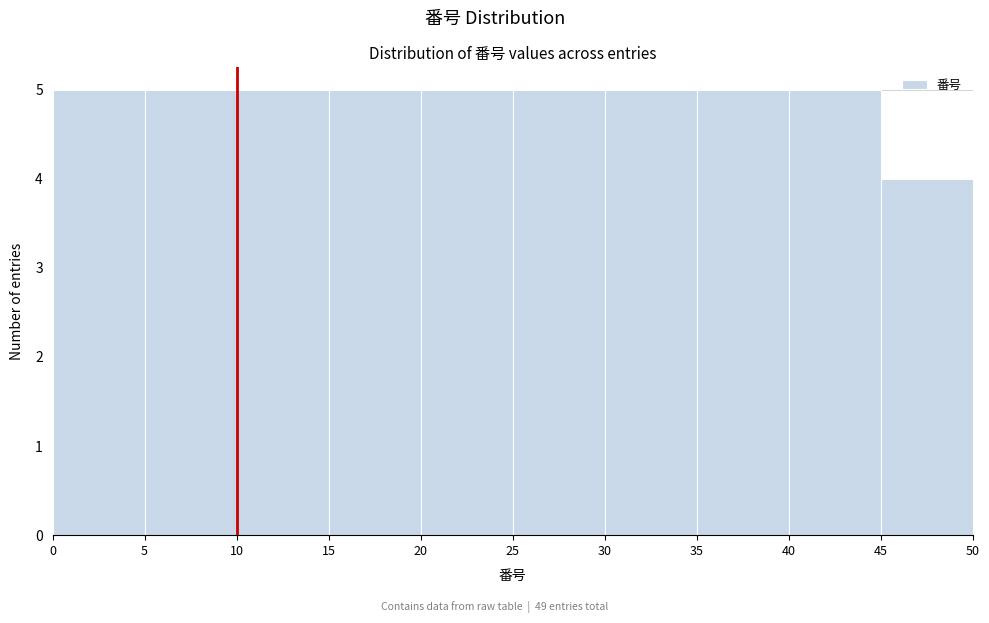

Reading left to right, list every bar in this chart as the range it spans on the x-axis followed by its height. The values are not printed on the chart, so give them approximately, as read against the axis.

0 to 5: 5
5 to 10: 5
10 to 15: 5
15 to 20: 5
20 to 25: 5
25 to 30: 5
30 to 35: 5
35 to 40: 5
40 to 45: 5
45 to 50: 4